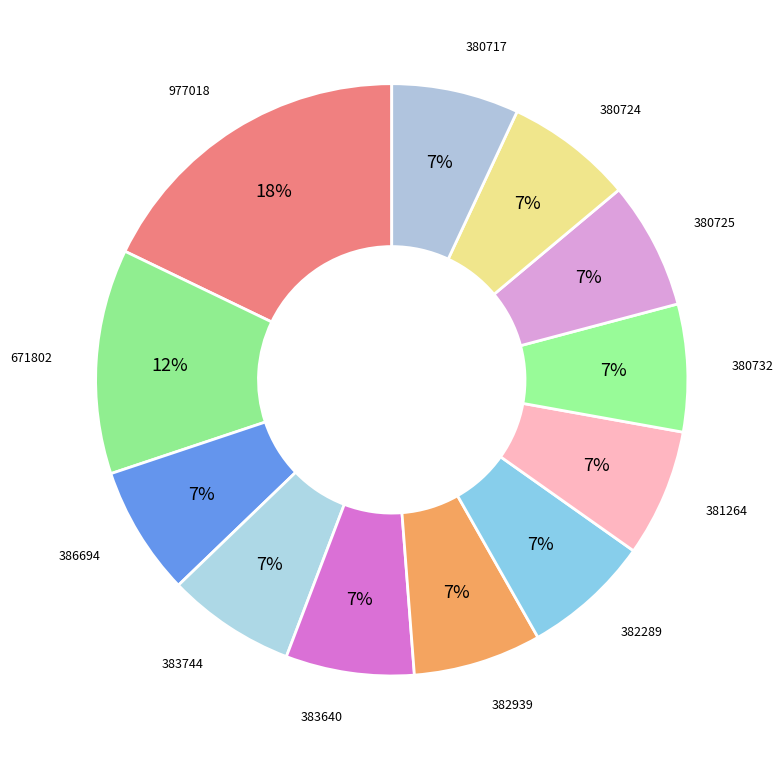

Approximately how many times larger is the value at 977018 compared to 380732?

2.6